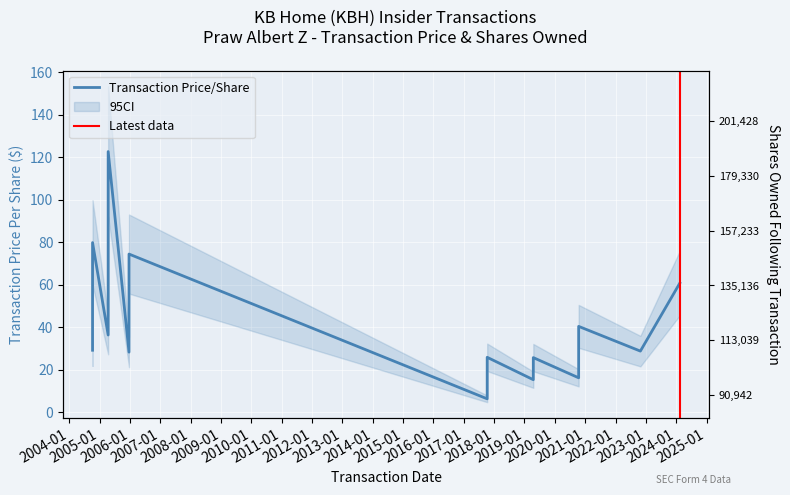

Where is sharesOwnedFollowingTransaction nearest to the value 146185?

2022-10-27